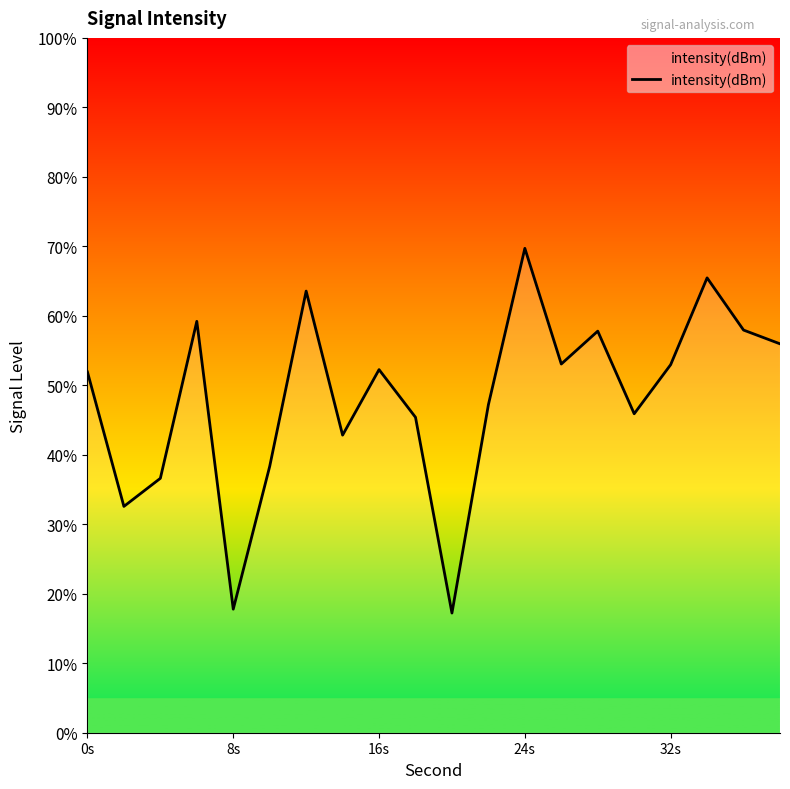

What is the maximum value shown in the chart?

69.7